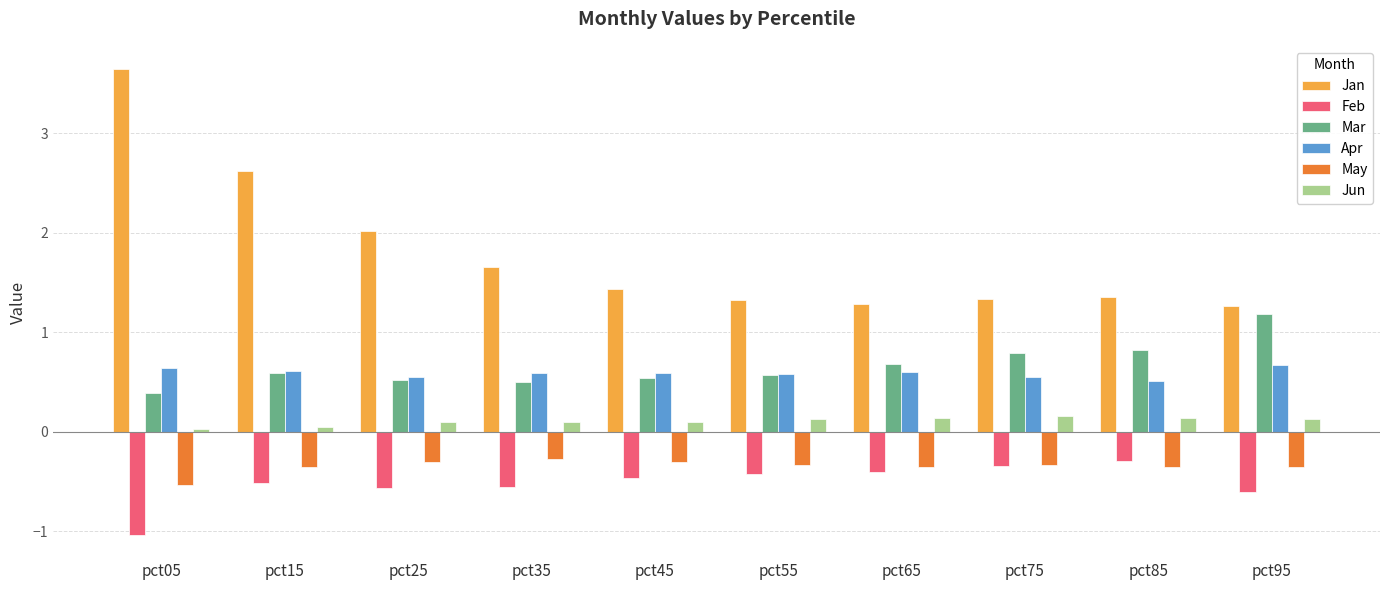

Does the chart contain stacked bars?

No